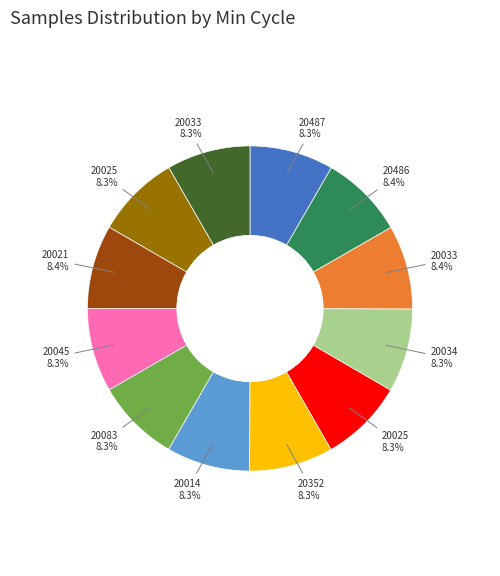

Does any single category account for the majority?

No